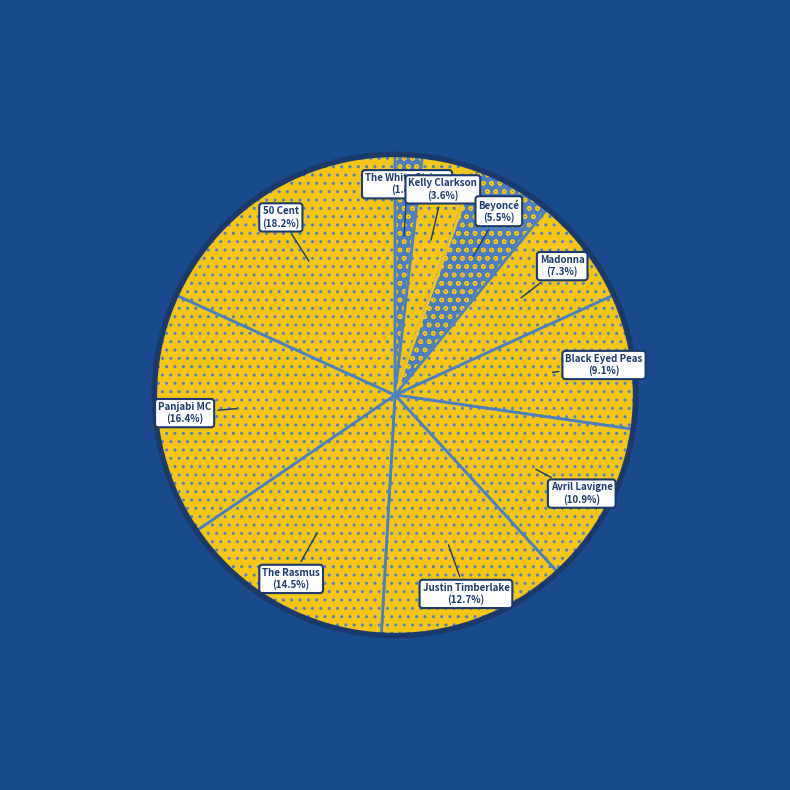

Rank the categories by value from highest to lowest.

50 Cent, Panjabi MC, The Rasmus, Justin Timberlake, Avril Lavigne, Black Eyed Peas, Madonna, Beyoncé, Kelly Clarkson, The White Stripes